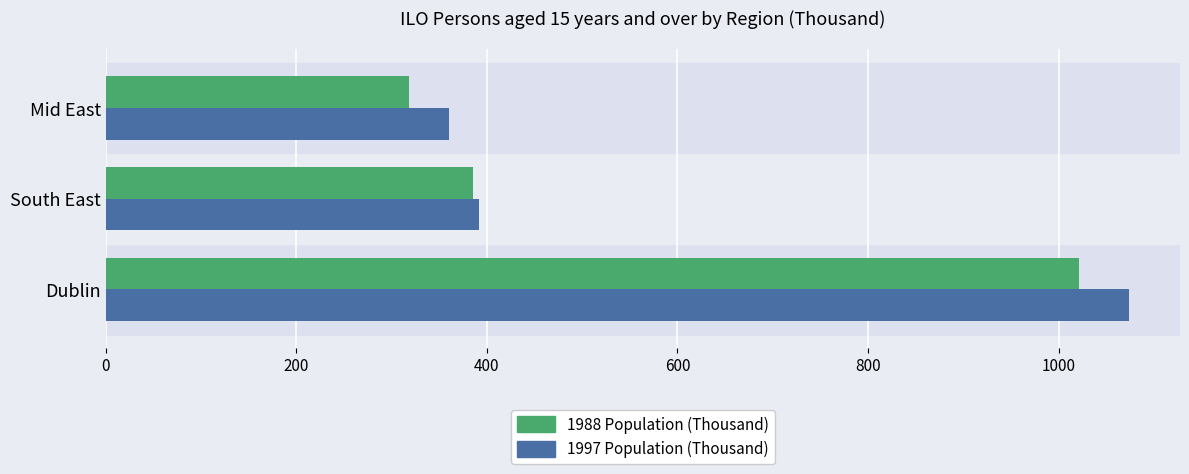

List the labels in order of 1997 Population (Thousand) value, smallest first.

Mid East, South East, Dublin